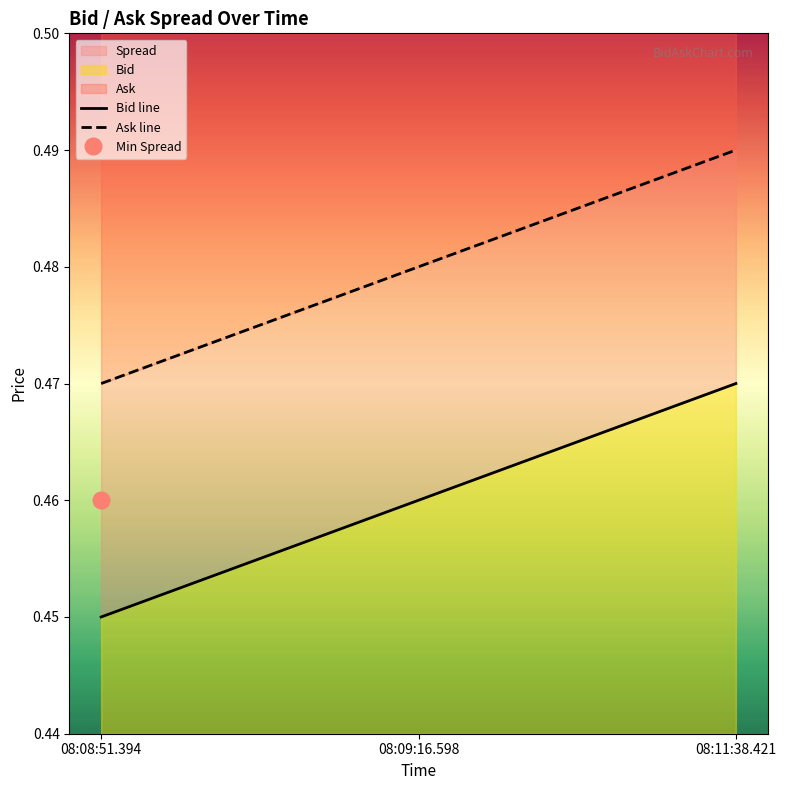

Does the chart have visible grid lines?

No